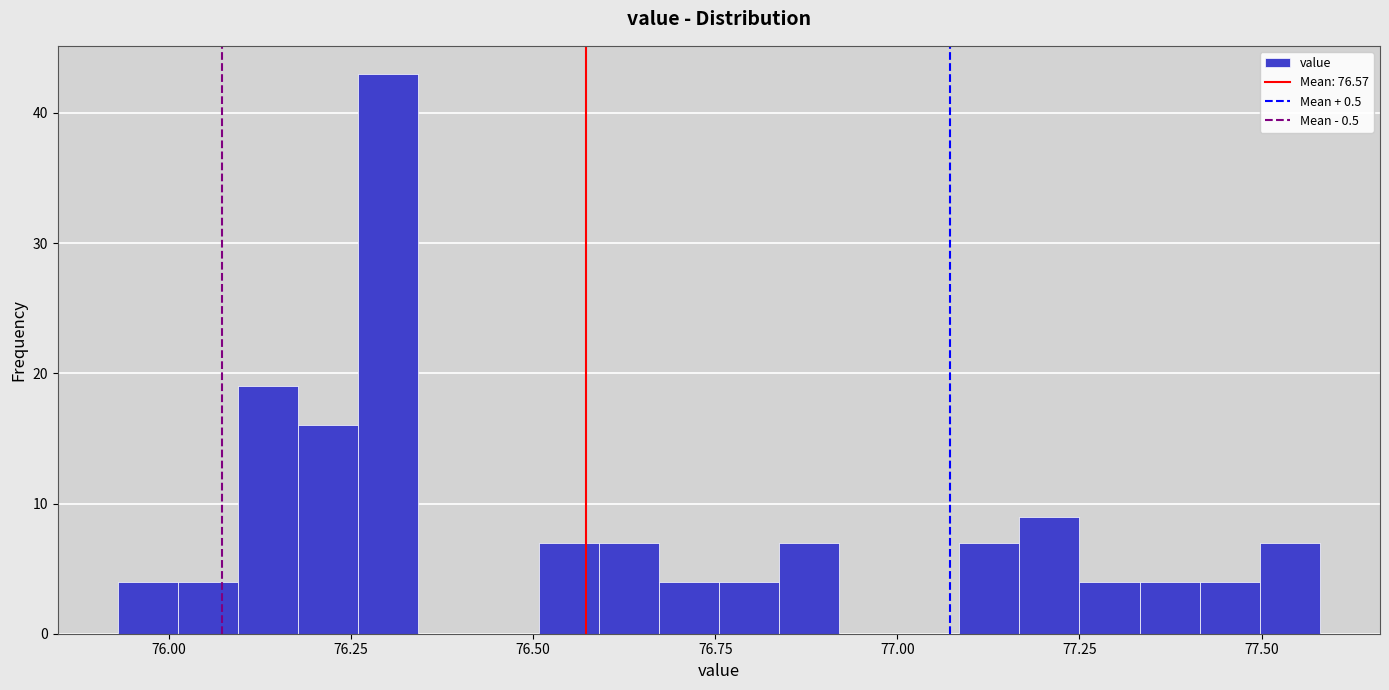

Read against the x-axis, roughly where is the centre of the tallest bar?

76.30